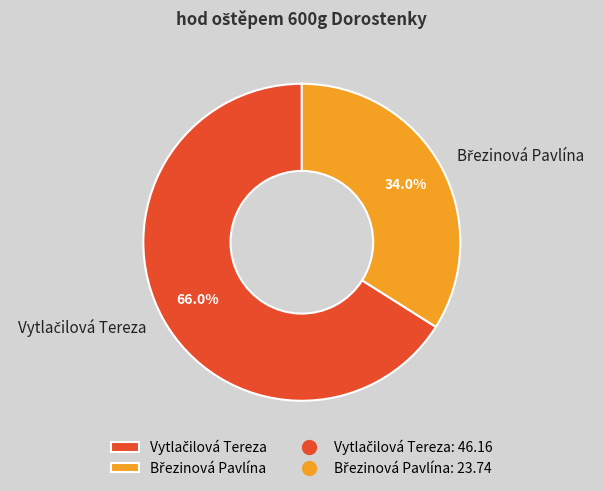

Which slice is the smallest?

Březinová Pavlína